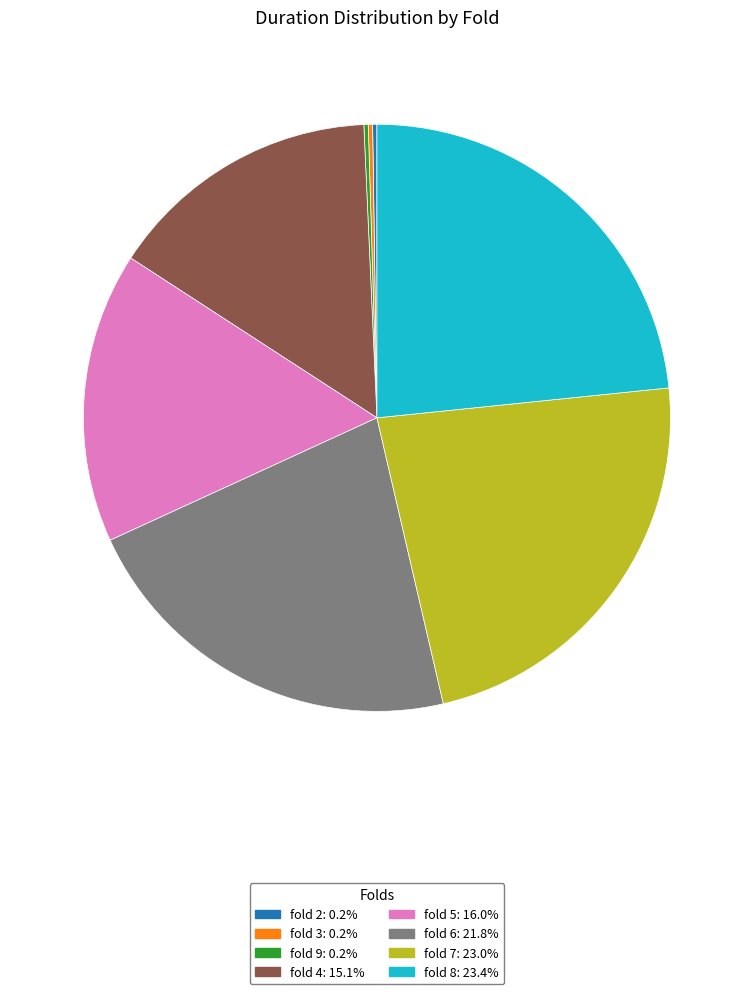

Does any single category account for the majority?

No